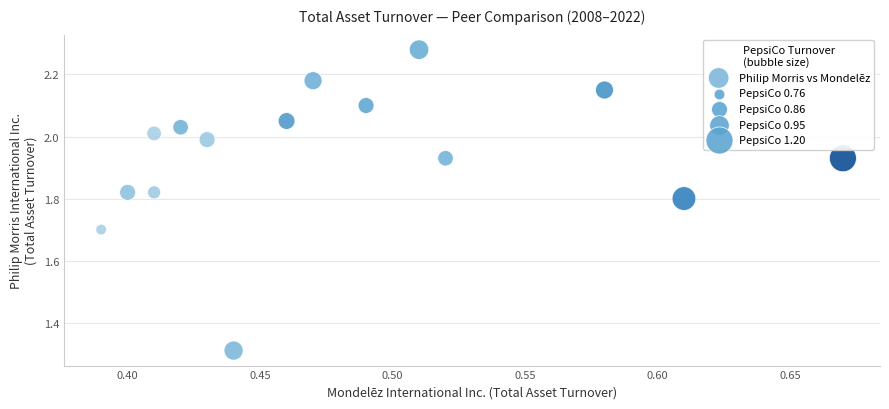

What is the range of Y values (max minus min)?

1.0